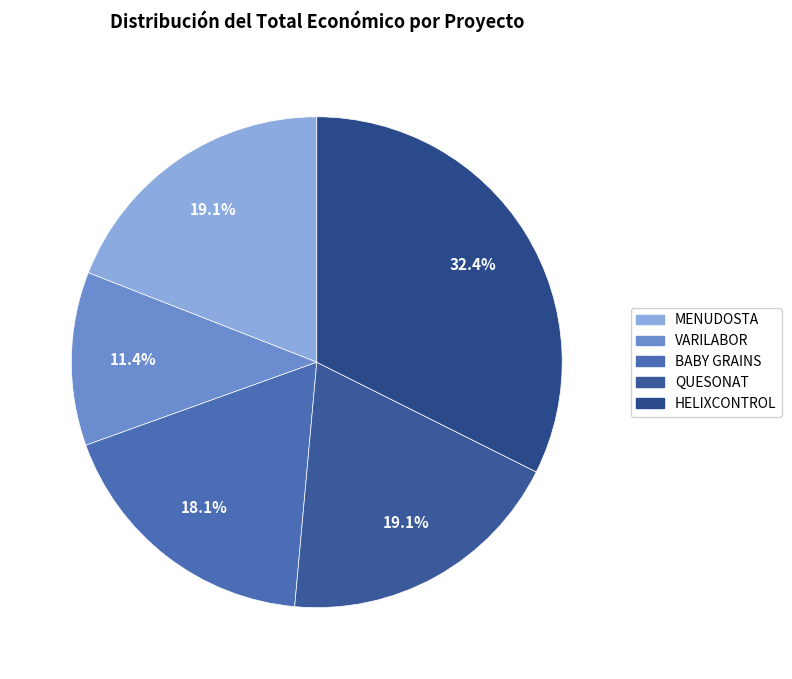

To the nearest percent, what is the difference between the BABY GRAINS and VARILABOR slice percentages?

7%